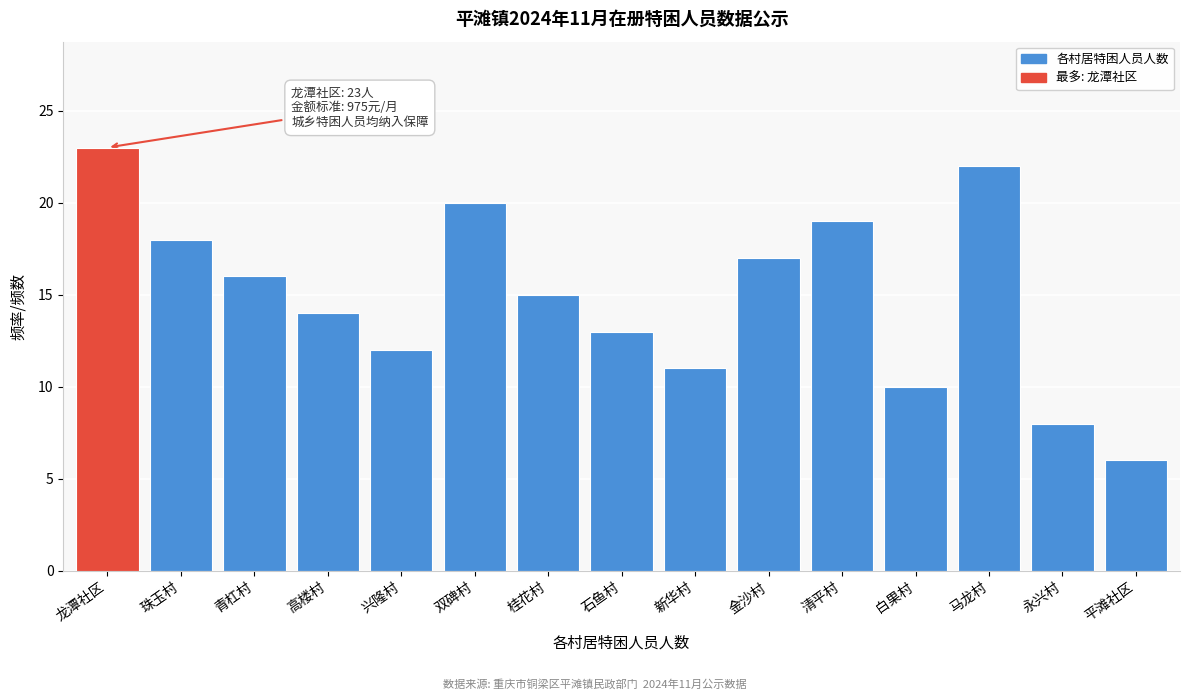

Reading left to right, extract all data points from this chart.

龙潭社区=23	珠玉村=18	青杠村=16	高楼村=14	兴隆村=12	双碑村=20	桂花村=15	石鱼村=13	新华村=11	金沙村=17	清平村=19	白果村=10	马龙村=22	永兴村=8	平滩社区=6